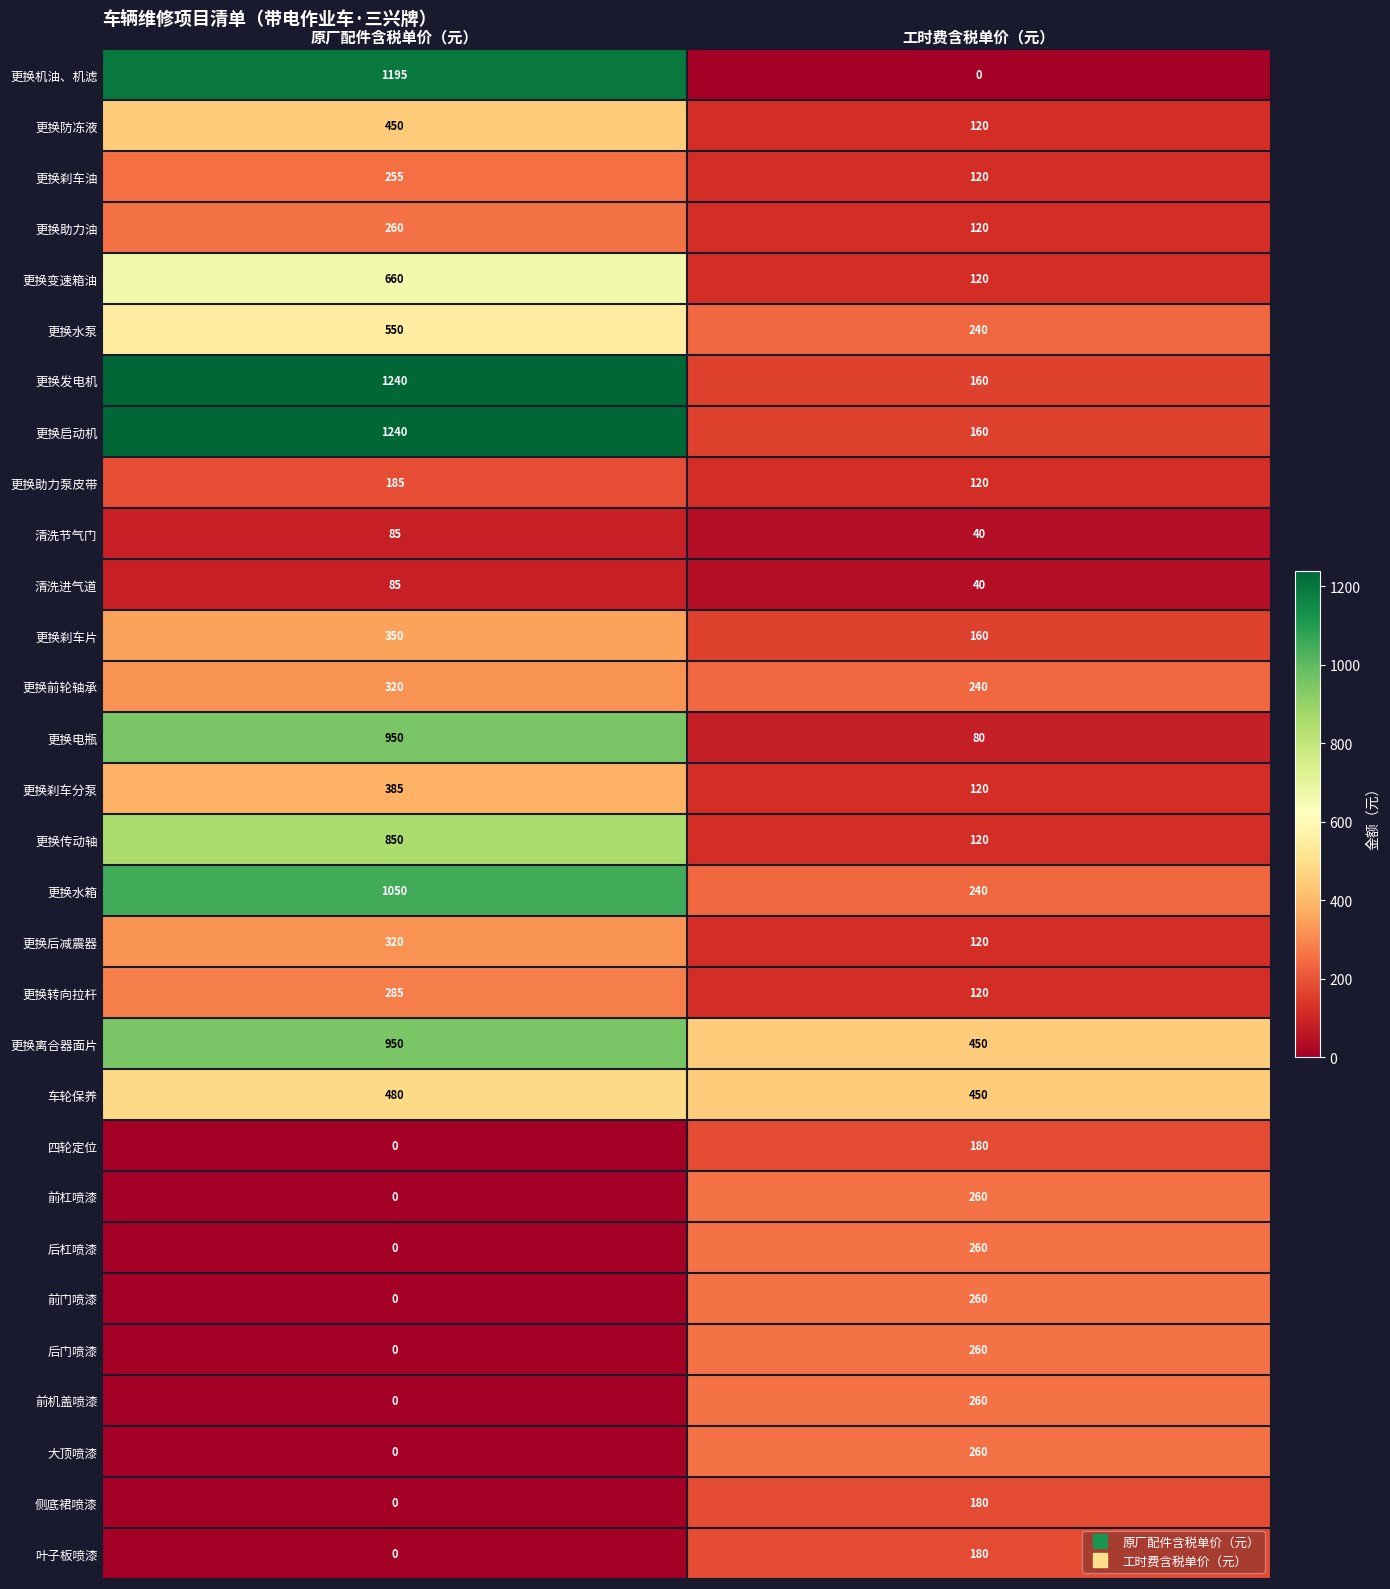

What is the maximum value for 清洗节气门?

85